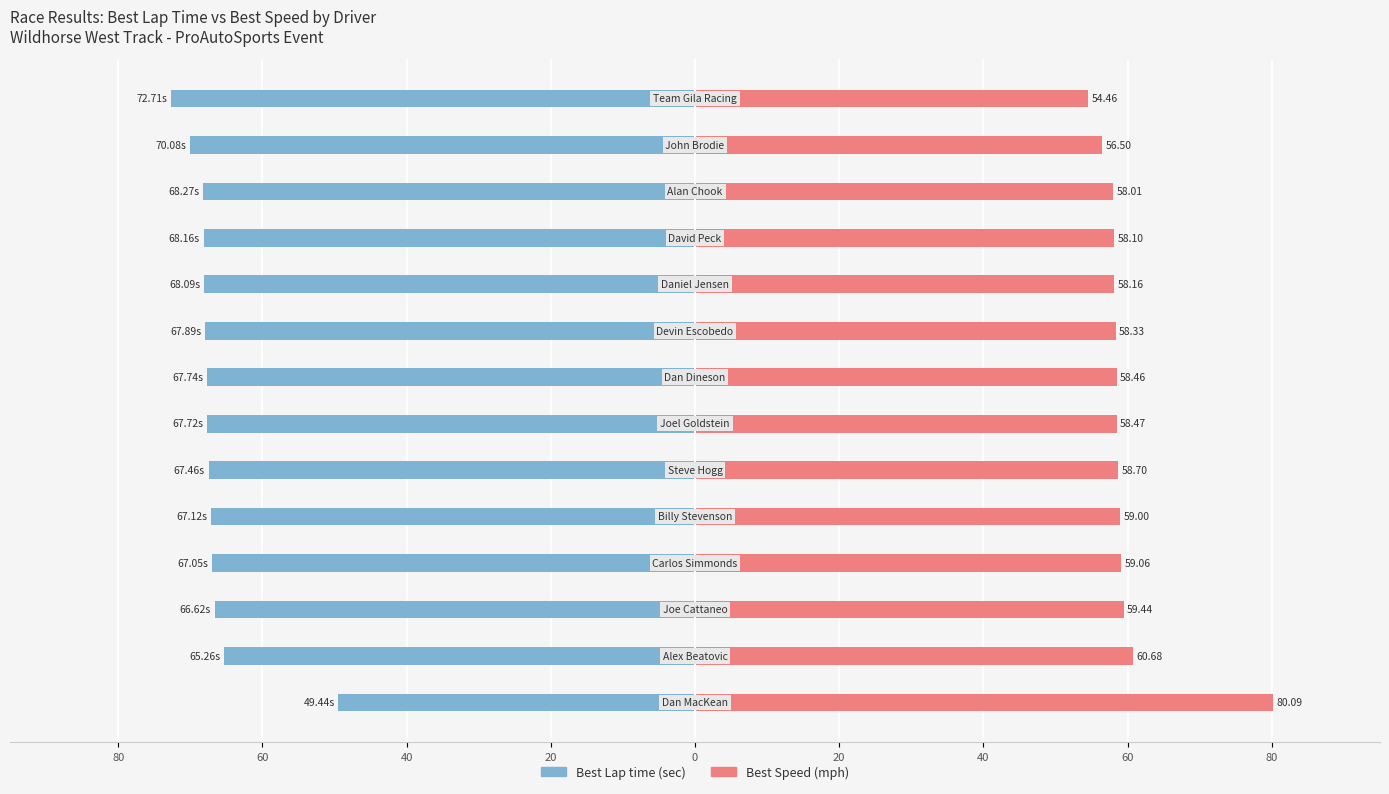

Rank the series at 13 from lowest to highest value.

Best Lap time, Best Speed